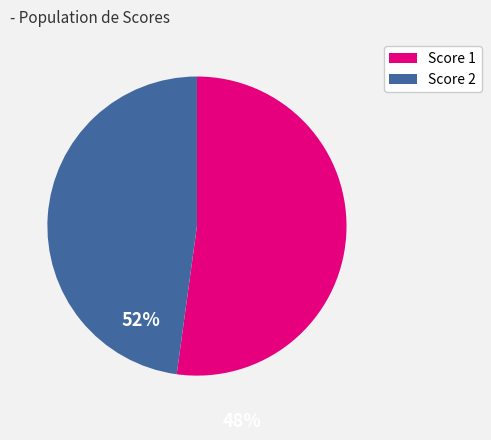

Which has a higher value, Score 1 or Score 2?

Score 1